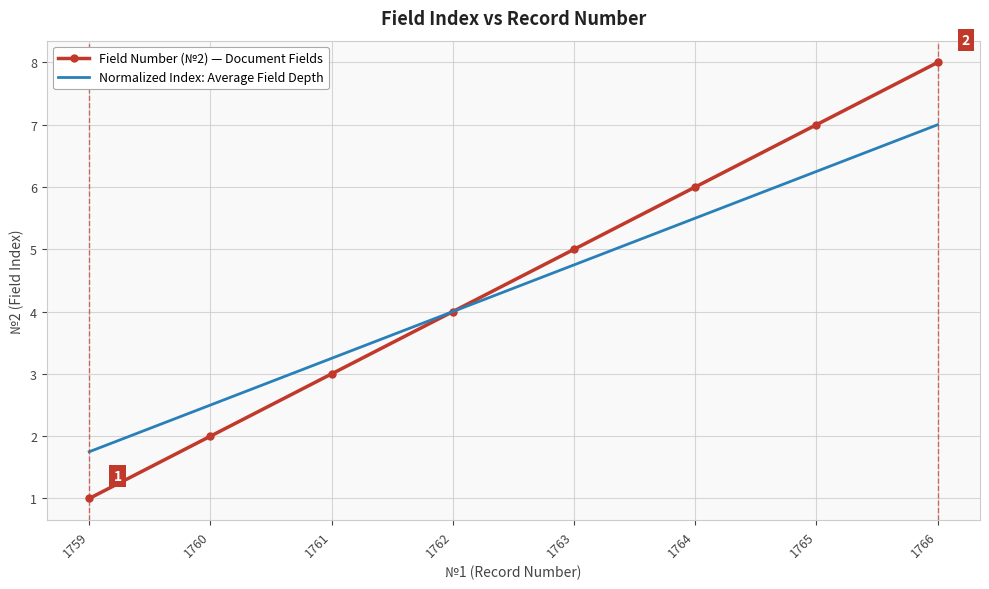

Where is Normalized Index: Average Field Depth nearest to the value 4?

1762